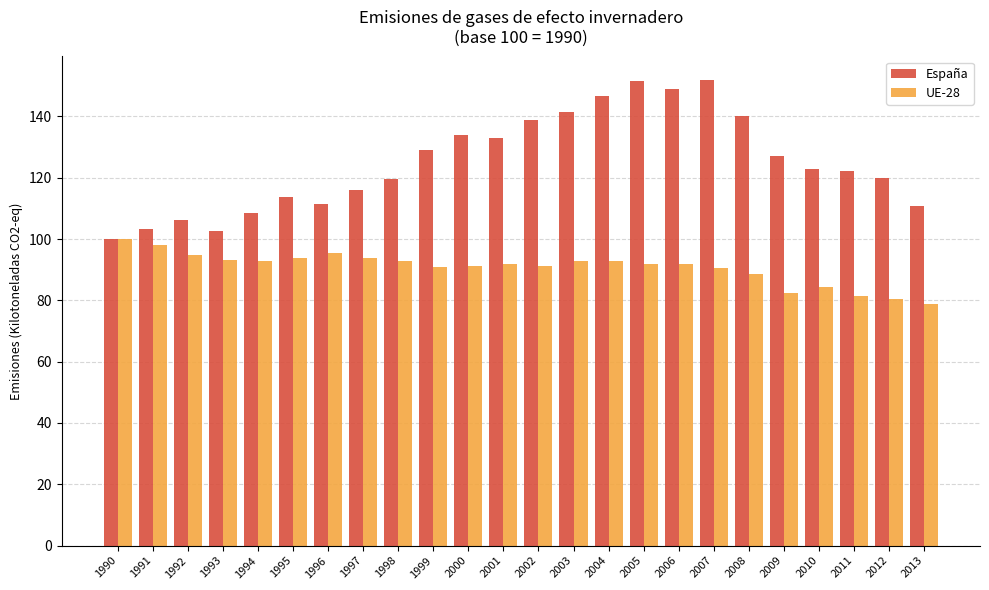

Which series has the largest range (max minus min)?

España